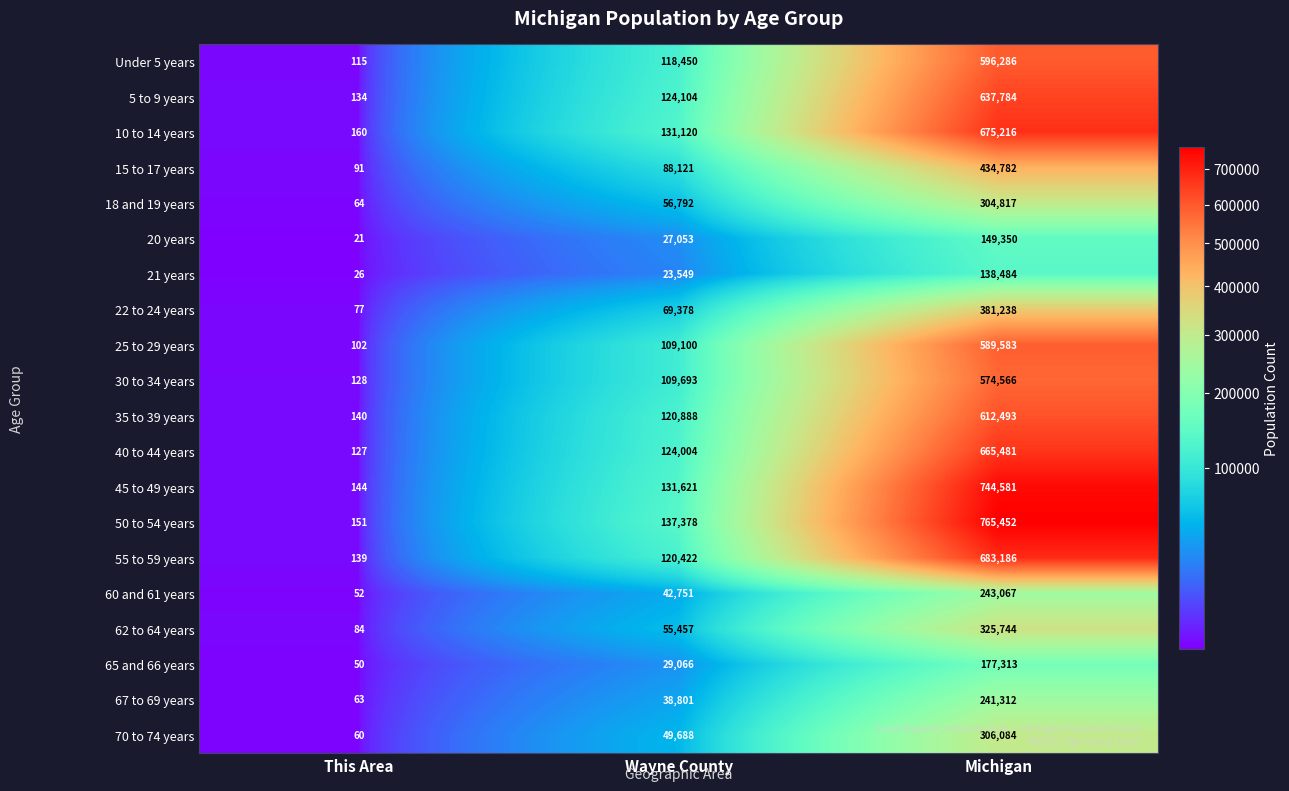

Which category has the lowest value in the 10 to 14 years series?

This Area